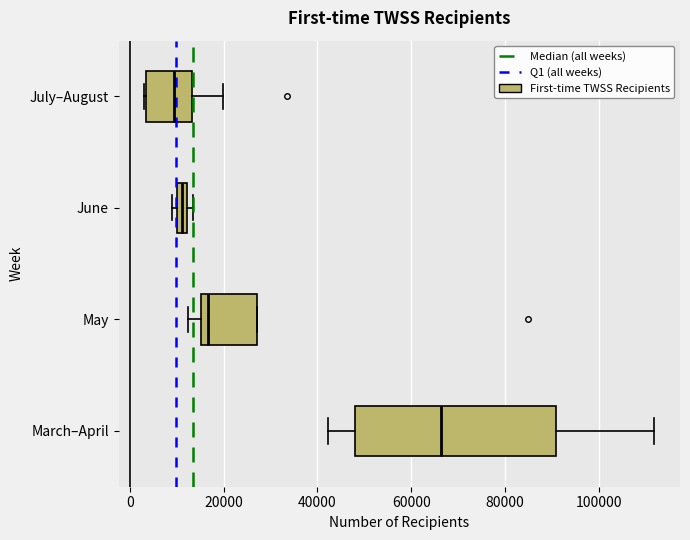

Where is the right edge of the box for March–April on the x-axis? The values are not printed on the chart, so give them approximately, as read against the axis.

90000